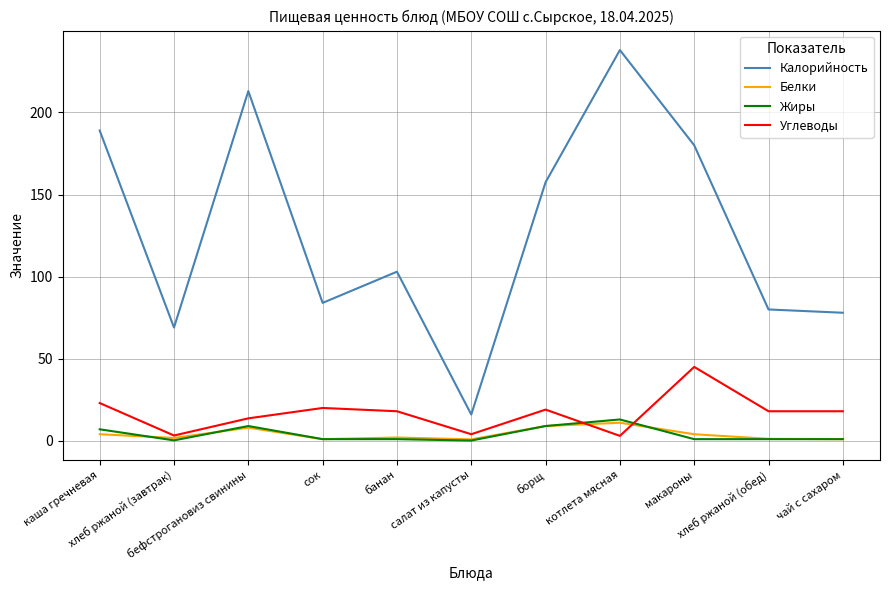

Does the chart have visible grid lines?

Yes